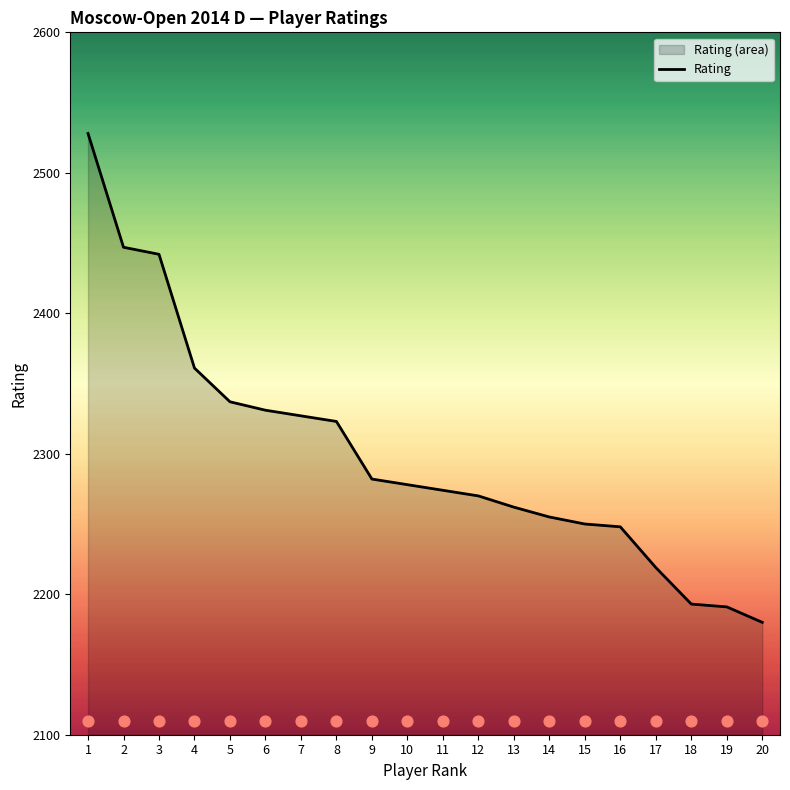

Which has a higher value, 5 or 8?

5